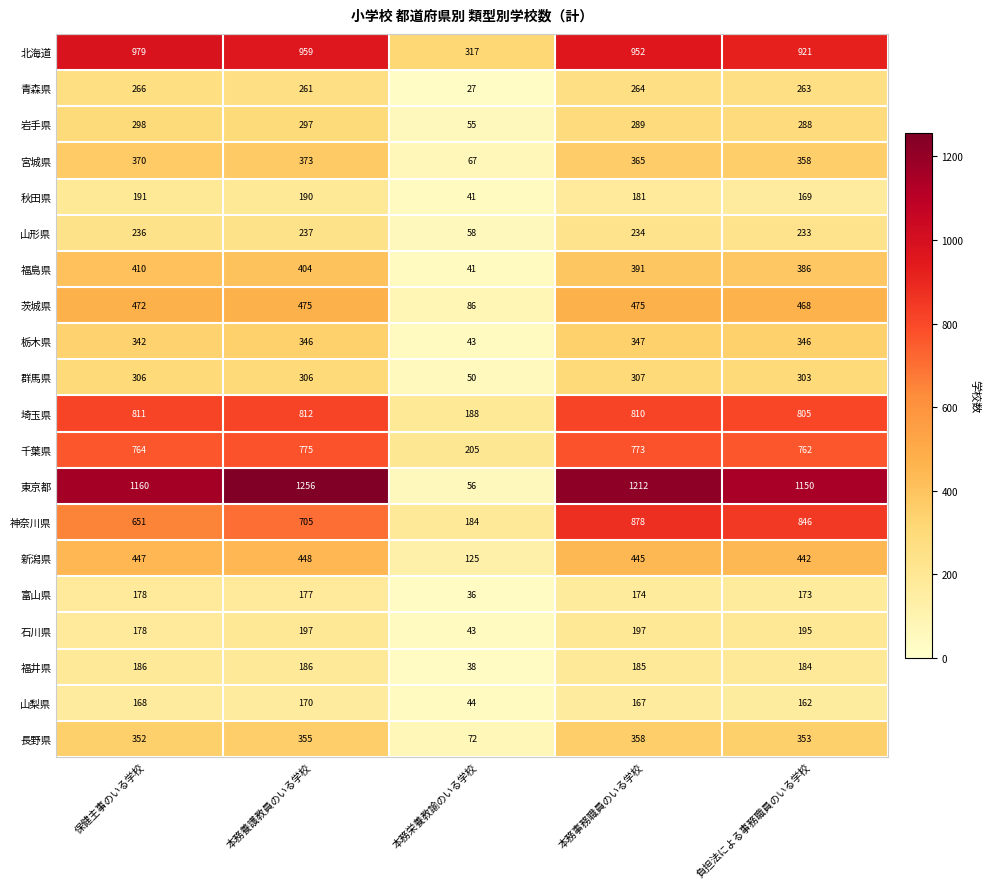

Is the value of 神奈川県 at 負担法による事務職員のいる学校 greater than the value of 山梨県 at 本務事務職員のいる学校?

Yes